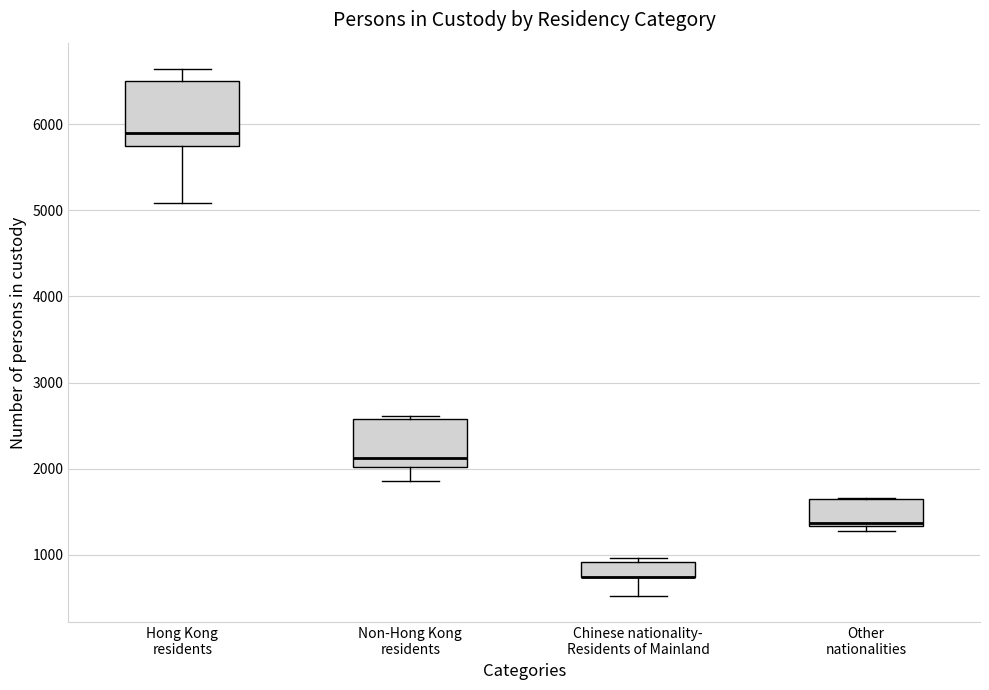

Reading left to right, transcribe this box plot: for each box, give where its median line is, the range the box spans, and where its two whiskers end, as read against the y-axis. The values are not printed on the chart, so give them approximately, as read against the axis.

Hong Kong residents: median 5900, box 5700 to 6500, whiskers 5100 to 6600
Non-Hong Kong residents: median 2100, box 2000 to 2600, whiskers 1900 to 2600
Chinese nationality- Residents of Mainland: median 700 (drawn on the box's lower edge), box 700 to 900, whiskers 500 to 1000
Other nationalities: median 1400, box 1300 to 1600, whiskers 1300 (just below the box's lower edge) to 1700